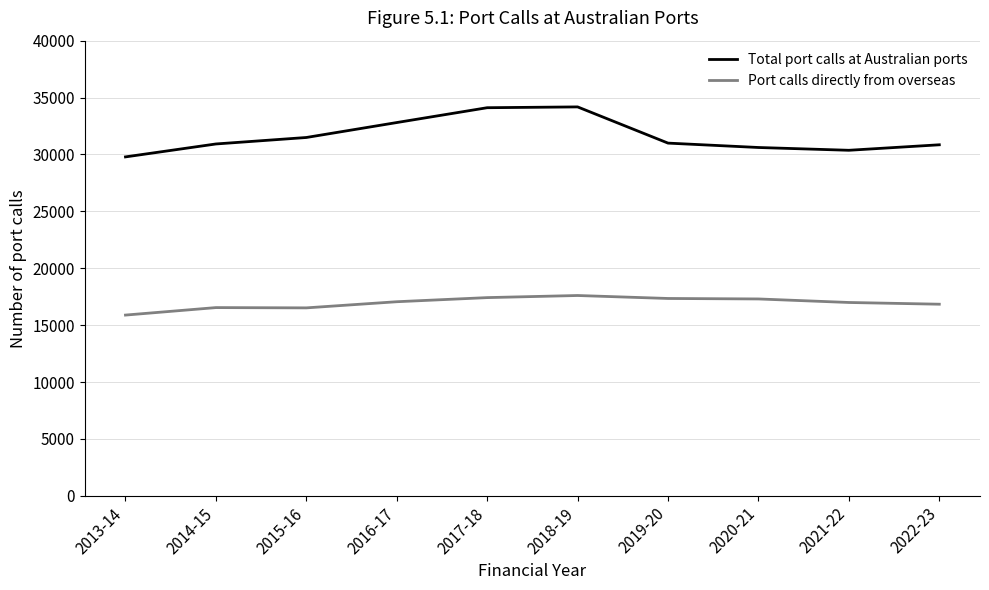

The value of Total port calls at Australian ports at 2017-18 is 34108. True or false?

True